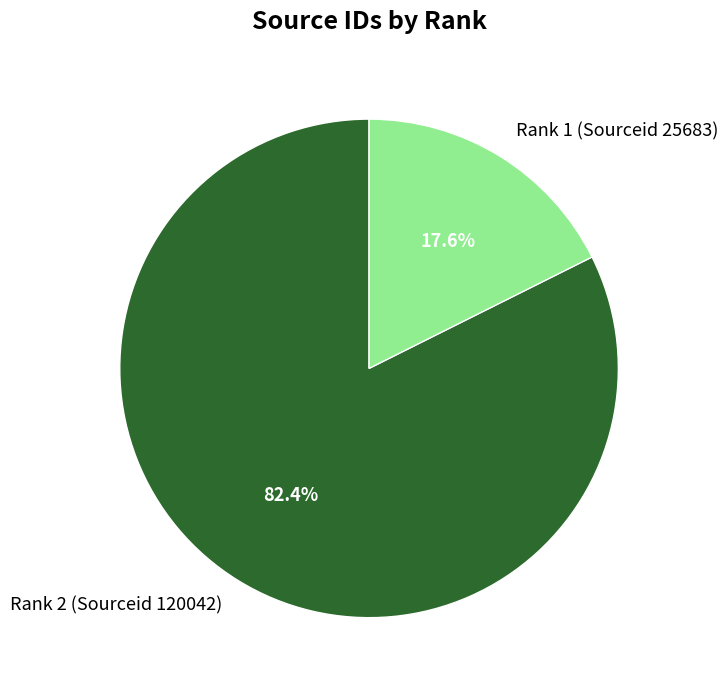

Which has a higher value, Rank 1 (Sourceid 25683) or Rank 2 (Sourceid 120042)?

Rank 2 (Sourceid 120042)